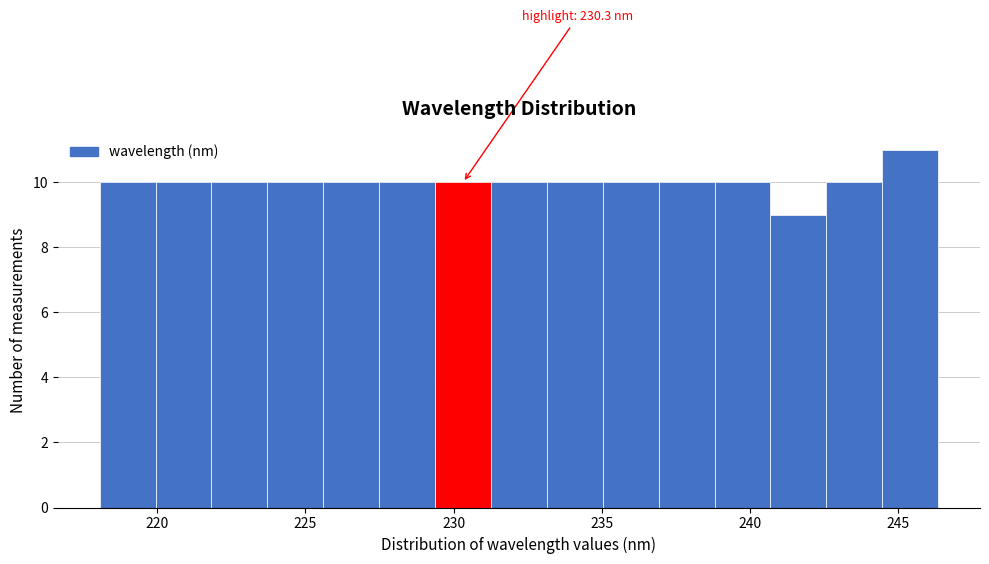

Read against the x-axis, roughly where is the centre of the tallest bar?

245.5